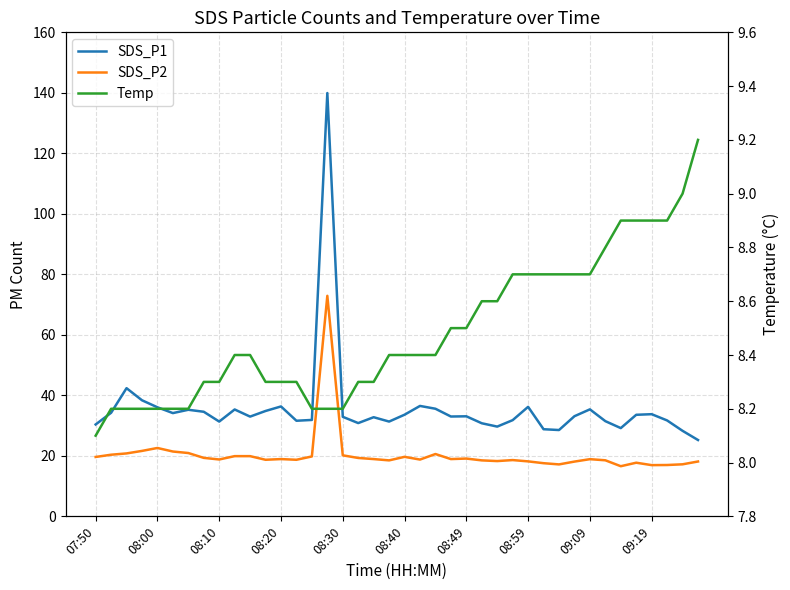

What is the difference between the SDS_P1 values at 23 and 38?

4.7